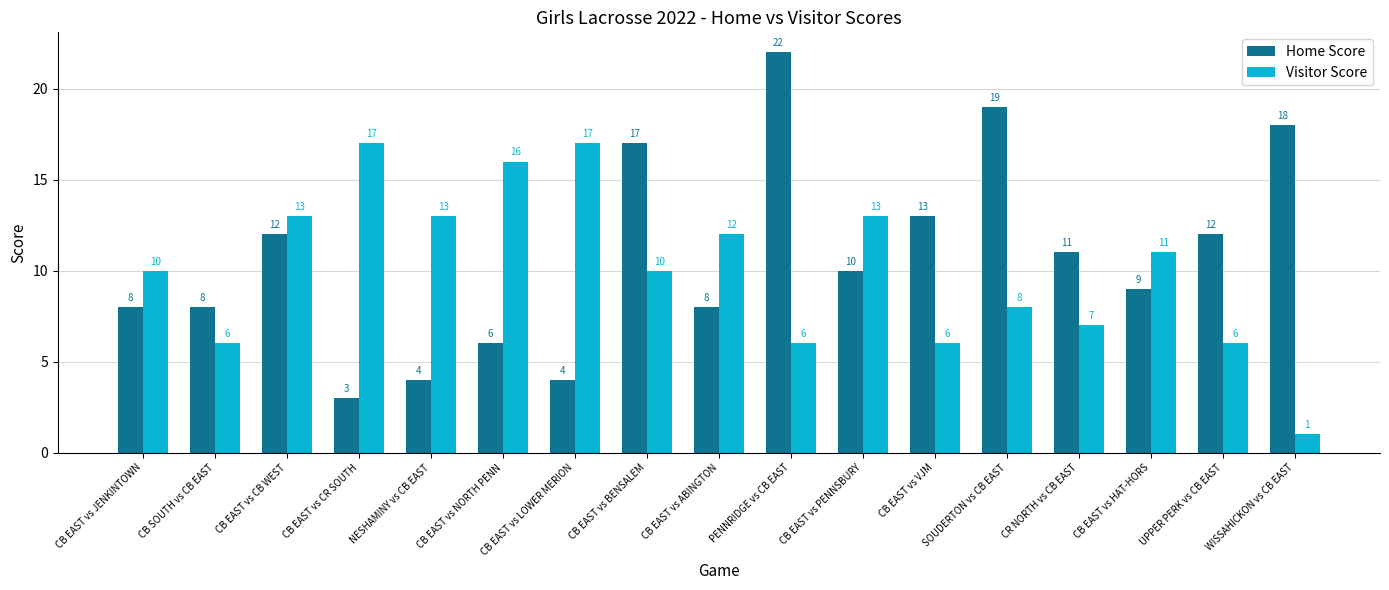

What is the value of the Visitor Score bar at the 13th from the left?

8